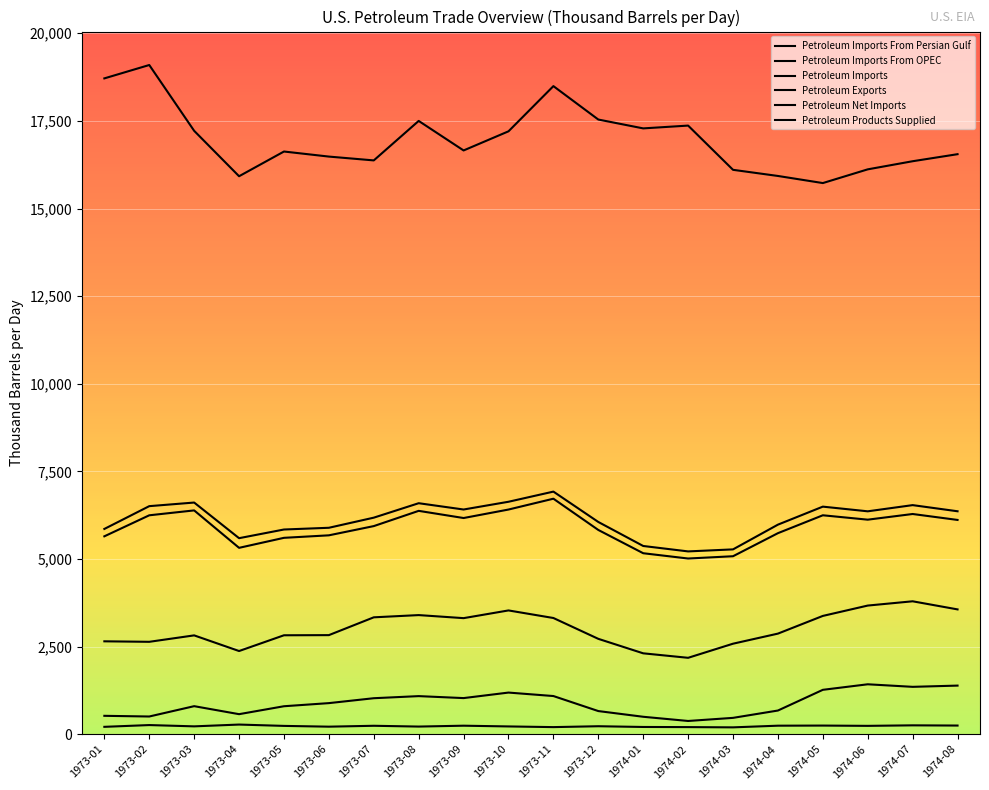

Where is the first local maximum for Petroleum Products Supplied?

1973-02